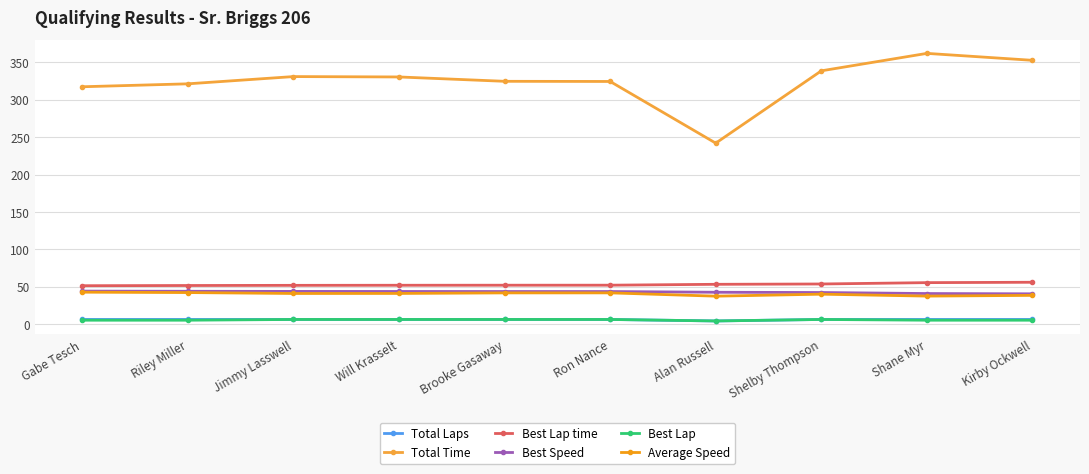

Which series changed the most between Jimmy Lasswell and Alan Russell?

Total Time